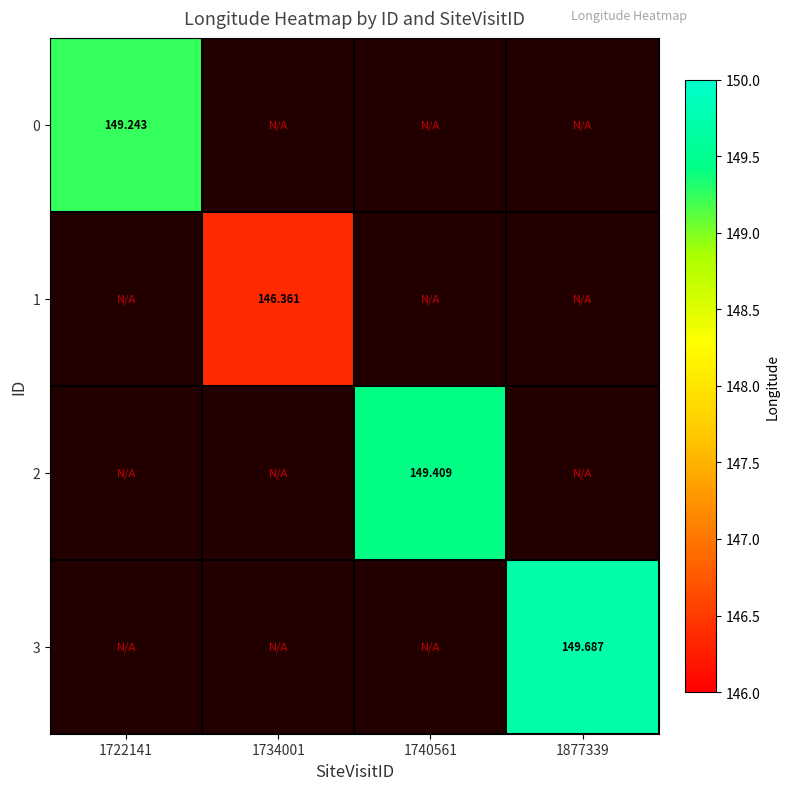

Between 1734001 and 1740561, which is larger?

1740561